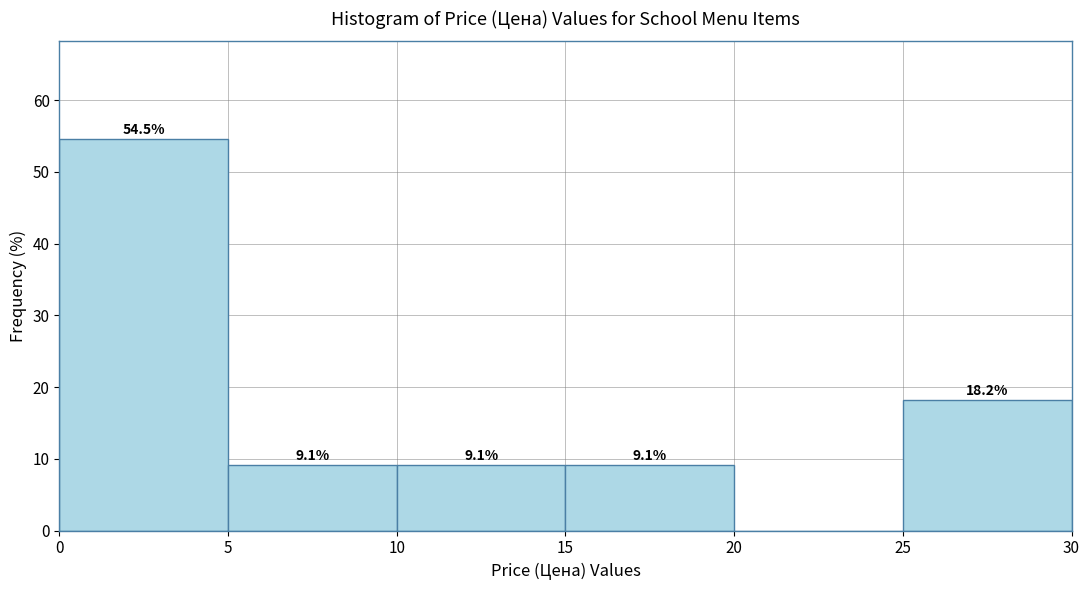

Over which range of the x-axis is the bar tallest?

0 to 5